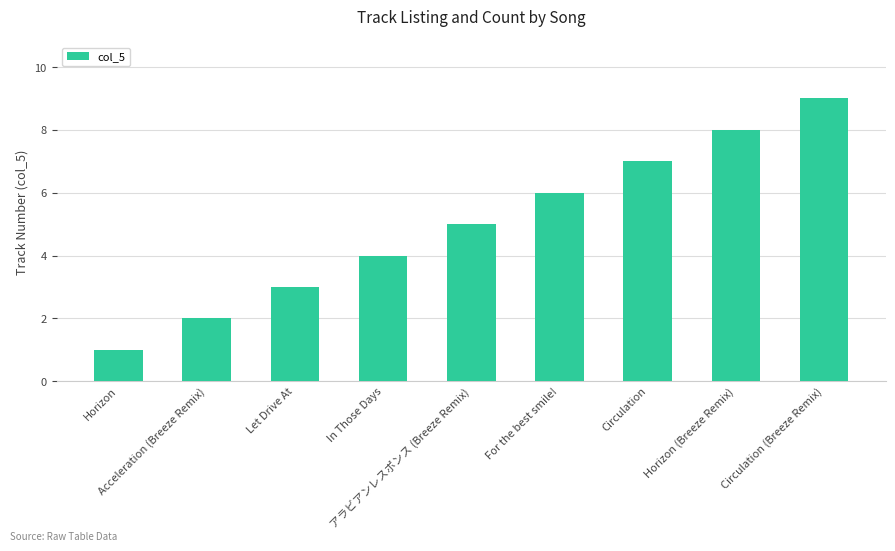

Which category has the highest value across all series?

Circulation (Breeze Remix)